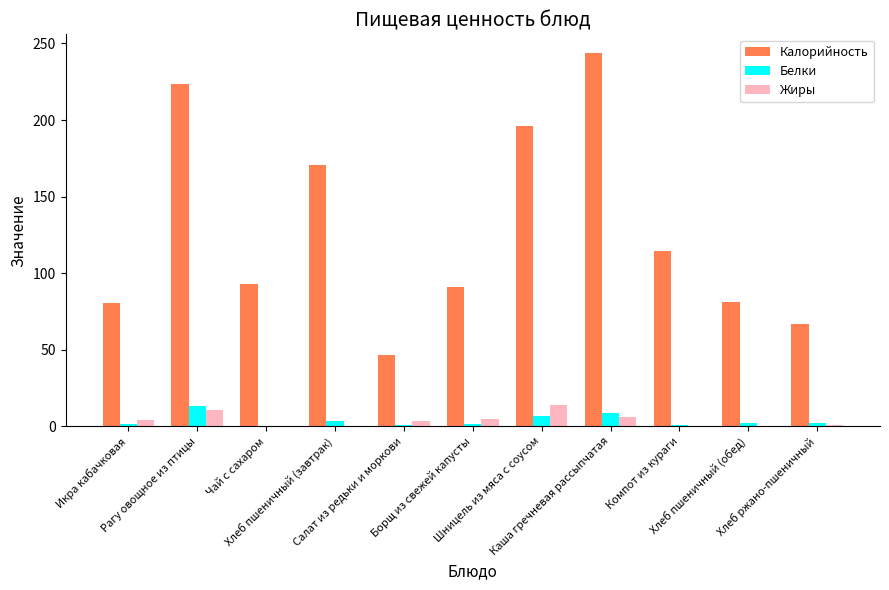

Which series has the largest total across all categories?

Калорийность